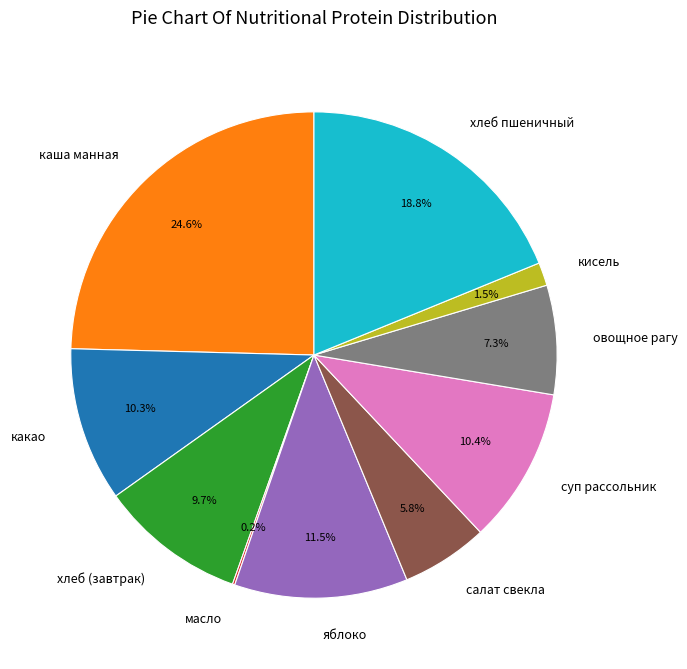

Is there a majority slice in this chart?

No